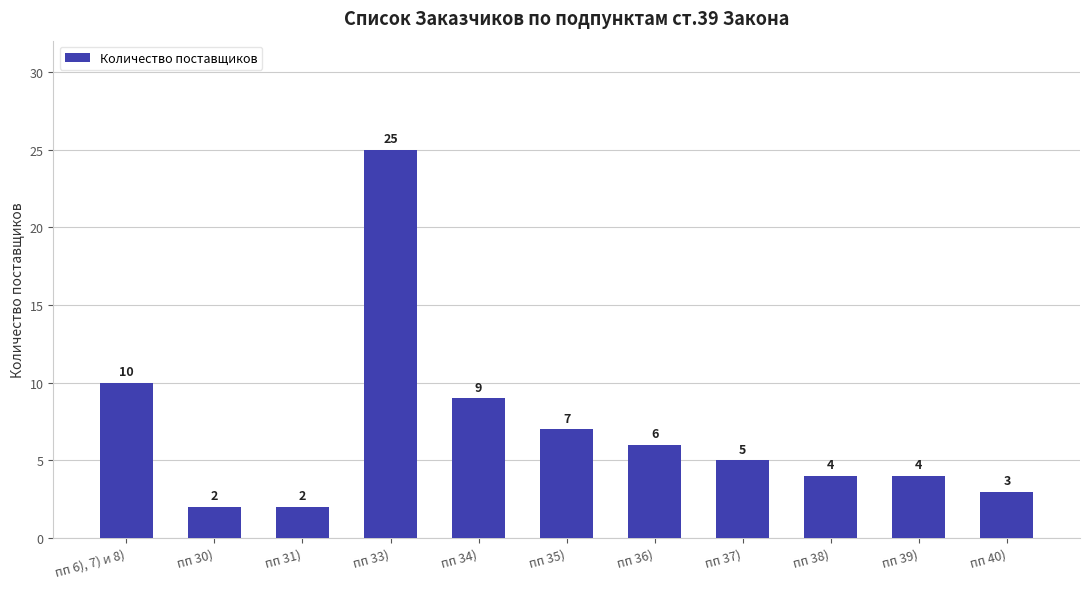

Does the chart contain stacked bars?

No